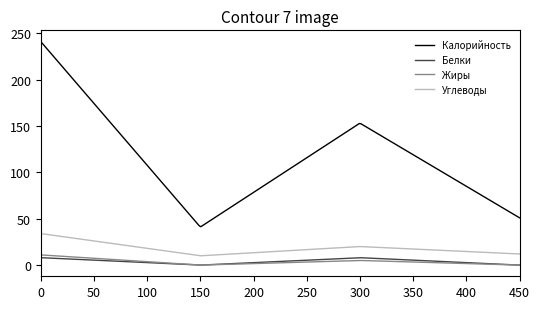

What is the minimum value for Углеводы?

10.0